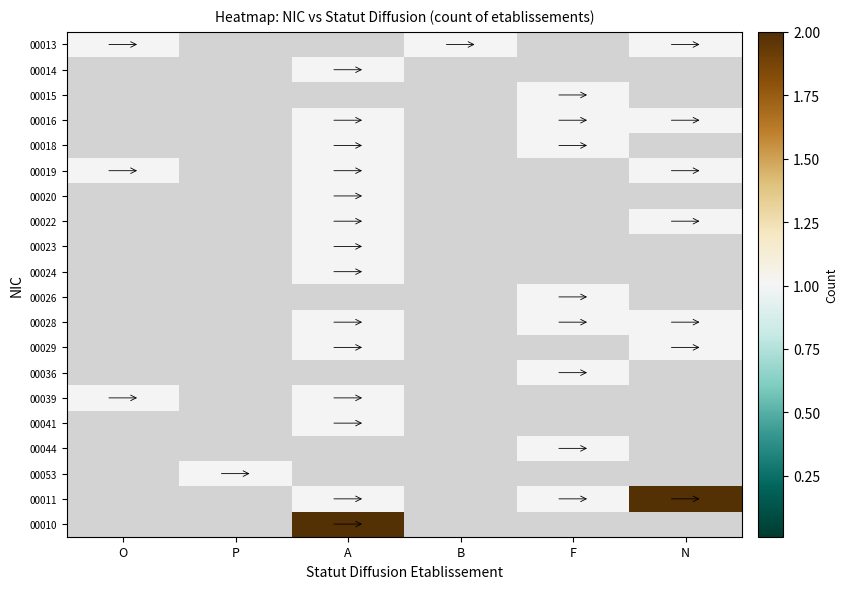

At how many categories does at least one series exceed 0?

6